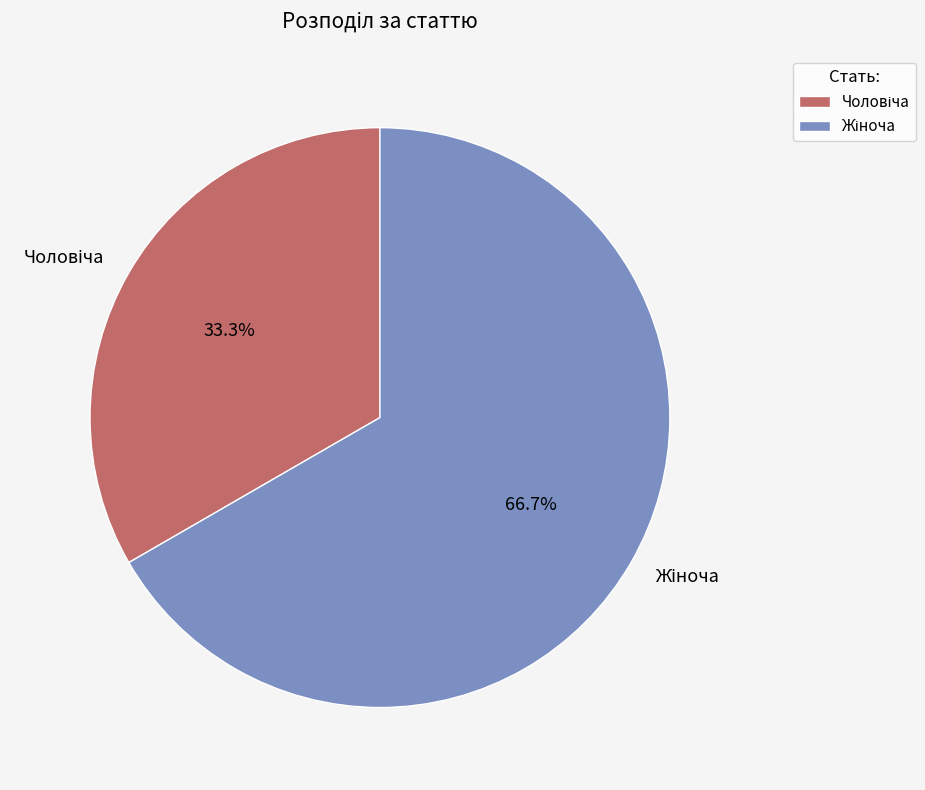

Does any single category account for the majority?

Yes